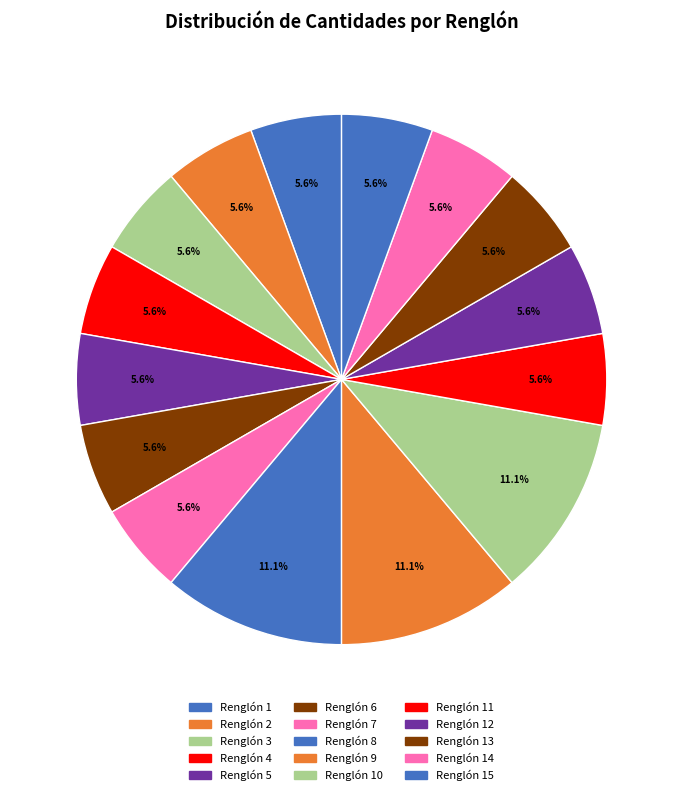

To the nearest percent, what is the combined percentage of Renglón 7 and Renglón 1?

11%